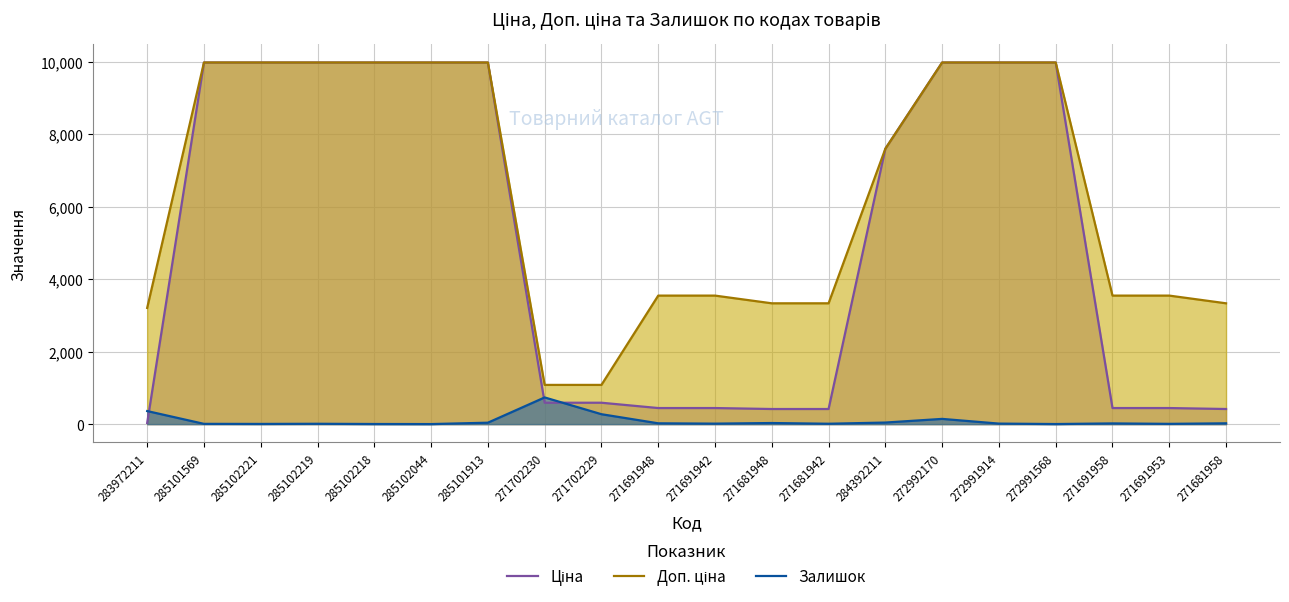

What is the value of the Доп. ціна point at the 14th from the left?

7596.5